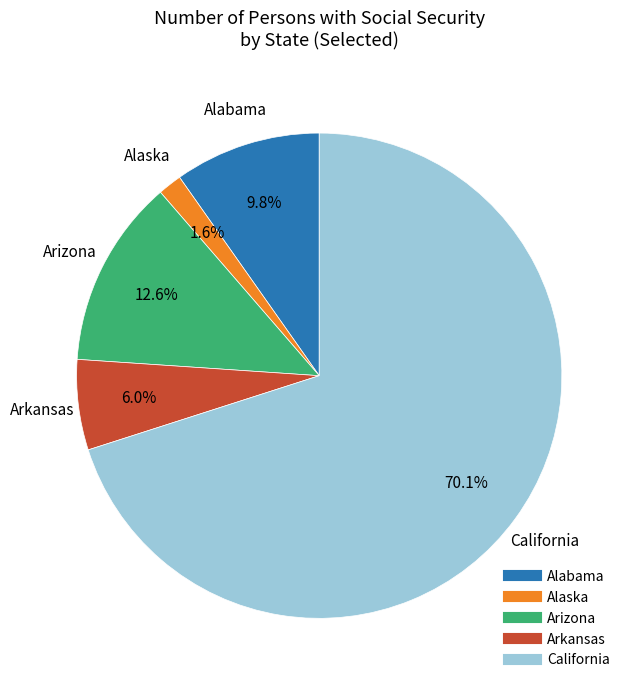

How many slices are in this pie chart?

5